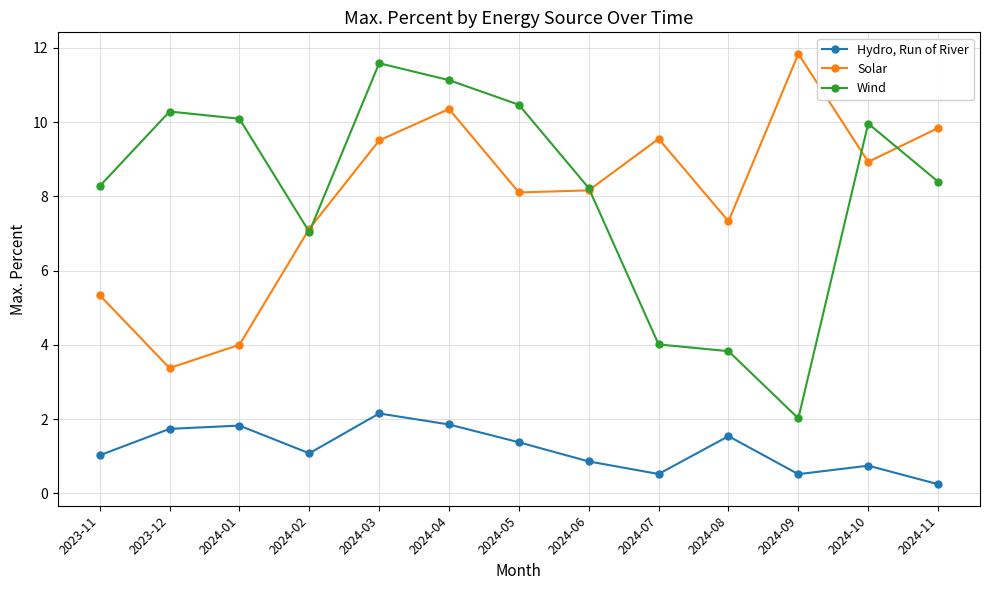

Which category has the lowest value in the Wind series?

2024-09